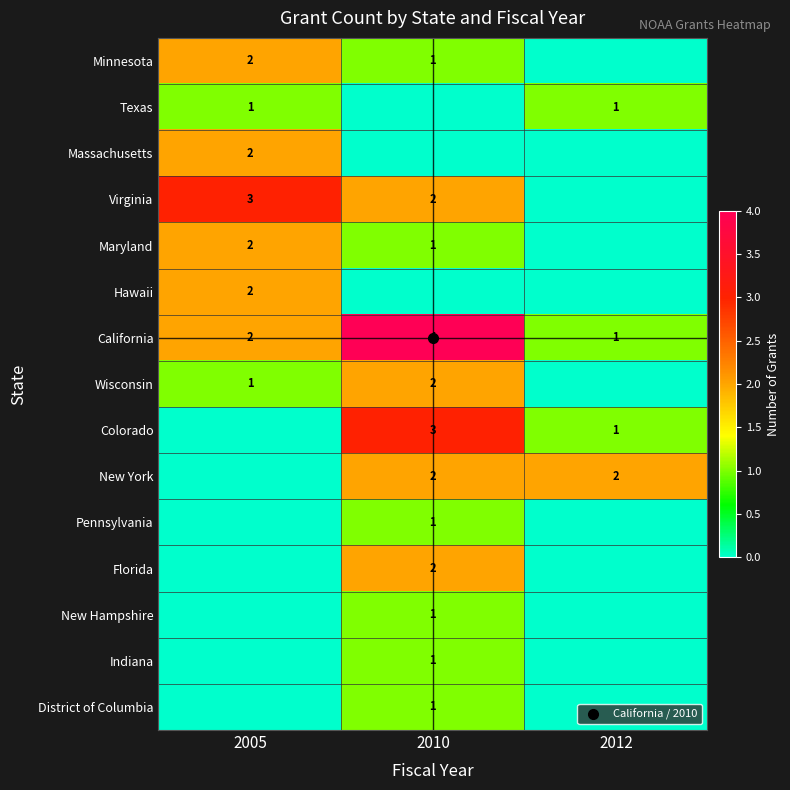

Rank the categories by District of Columbia value from highest to lowest.

2010, 2005, 2012